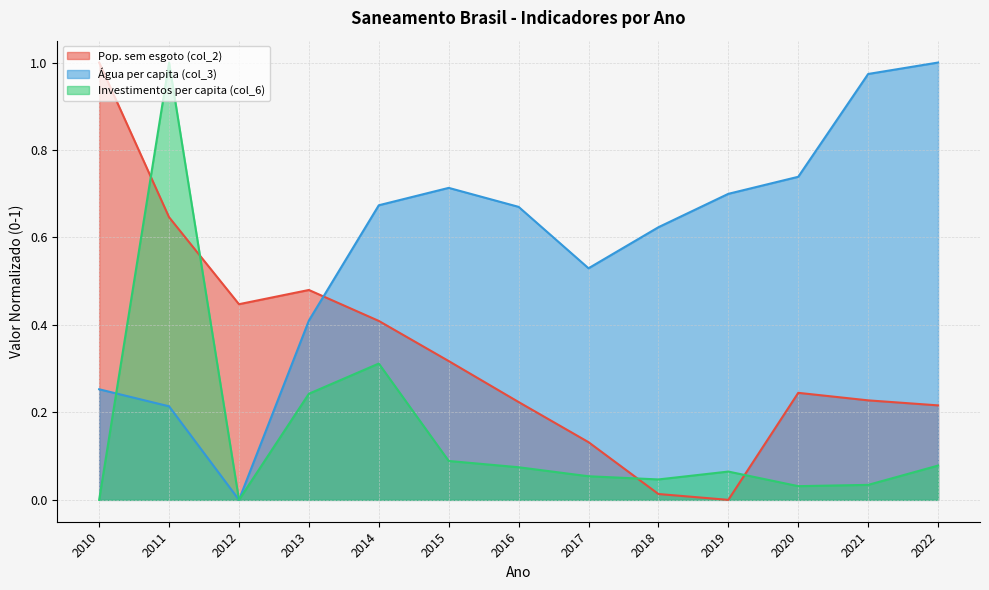

At which category does the chart reach its minimum across all series?

2019